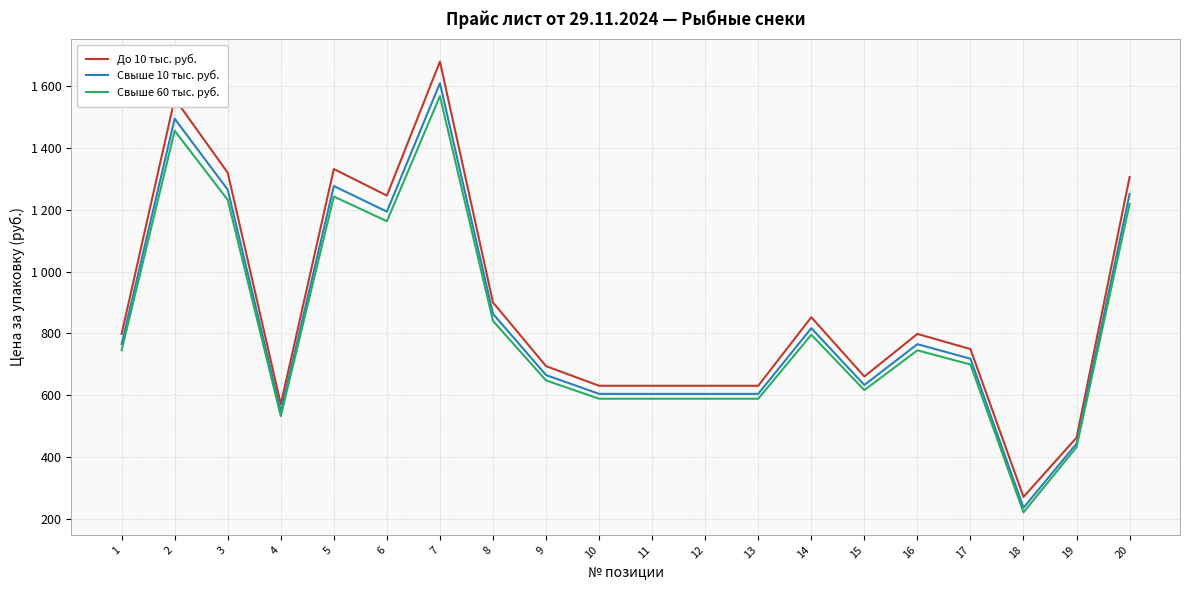

Does the chart have visible grid lines?

Yes